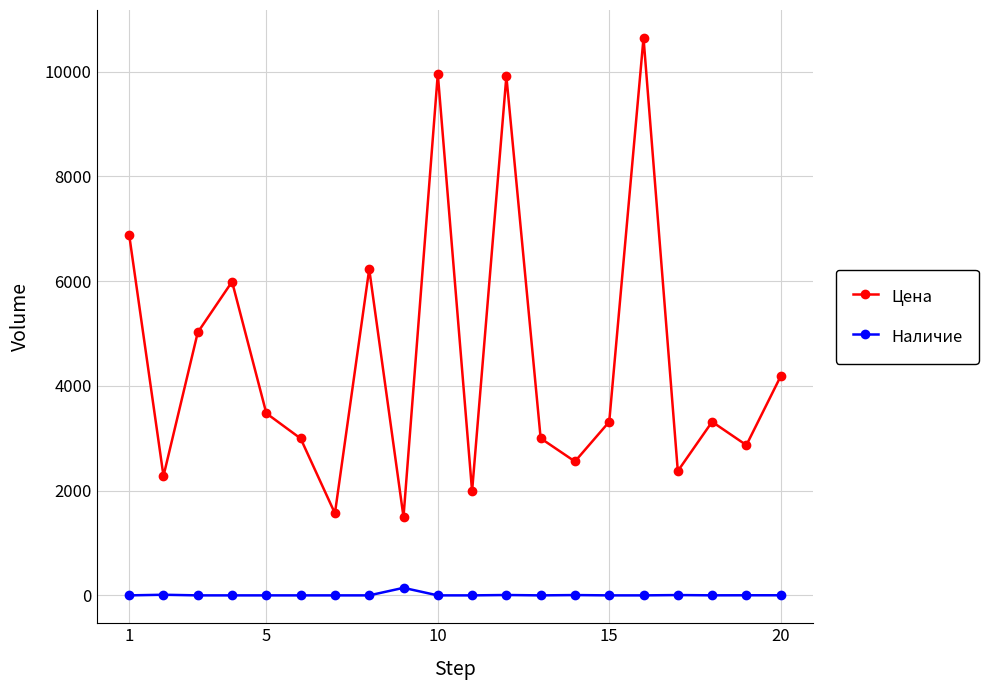

What is the difference between the second highest and second lowest values in the Цена series?

8391